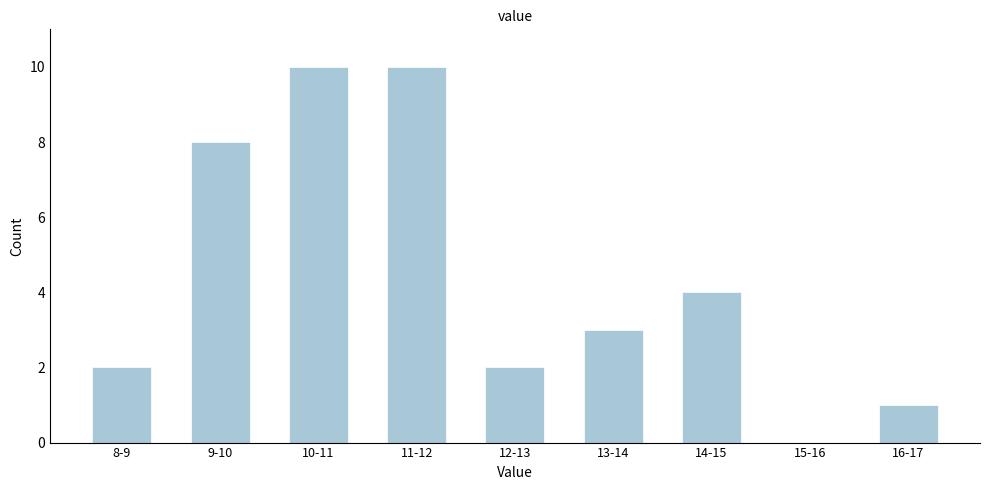

Reading left to right, what are all the values shown in this chart?

8-9=2	9-10=8	10-11=10	11-12=10	12-13=2	13-14=3	14-15=4	15-16=0	16-17=1